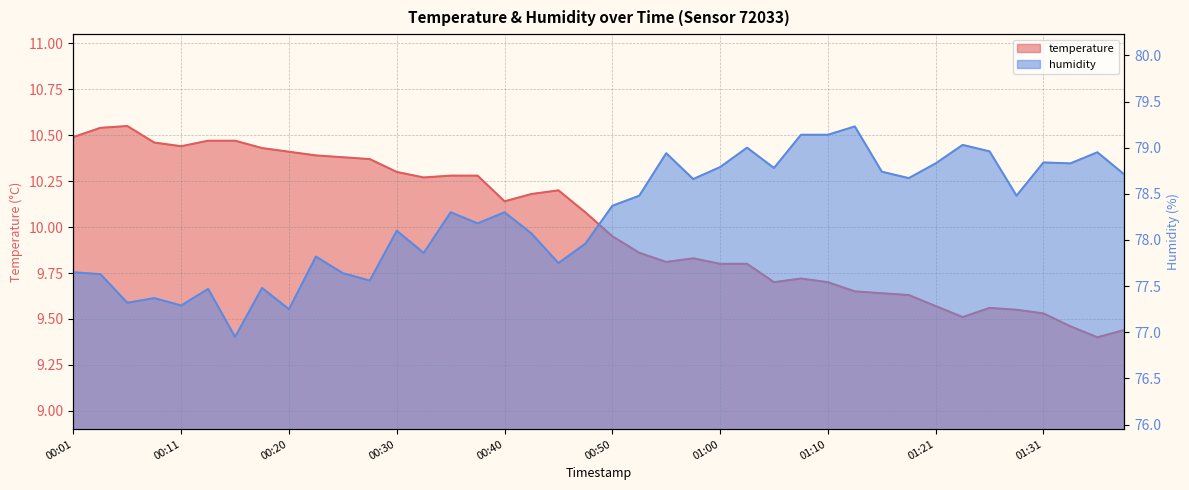

Which label corresponds to the smallest value in the chart?

01:36